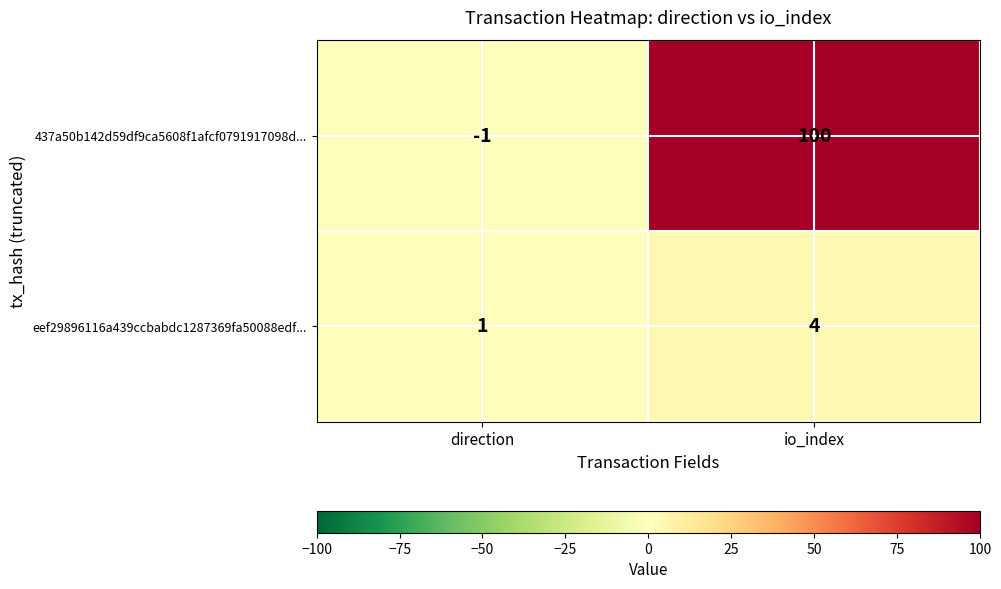

What is the difference between the highest and lowest values at io_index?

96